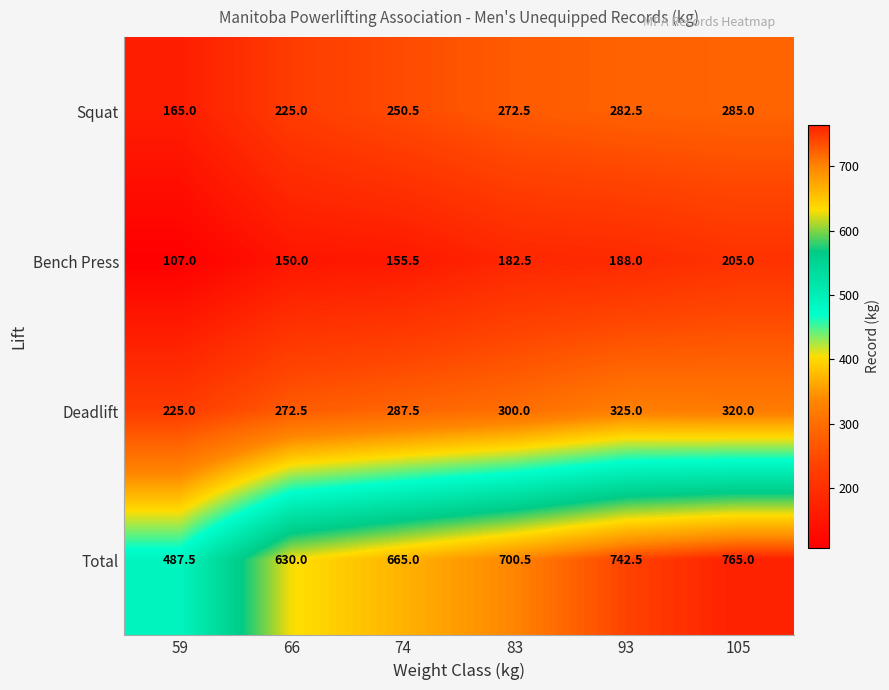

What is the maximum value for Squat?

285.0